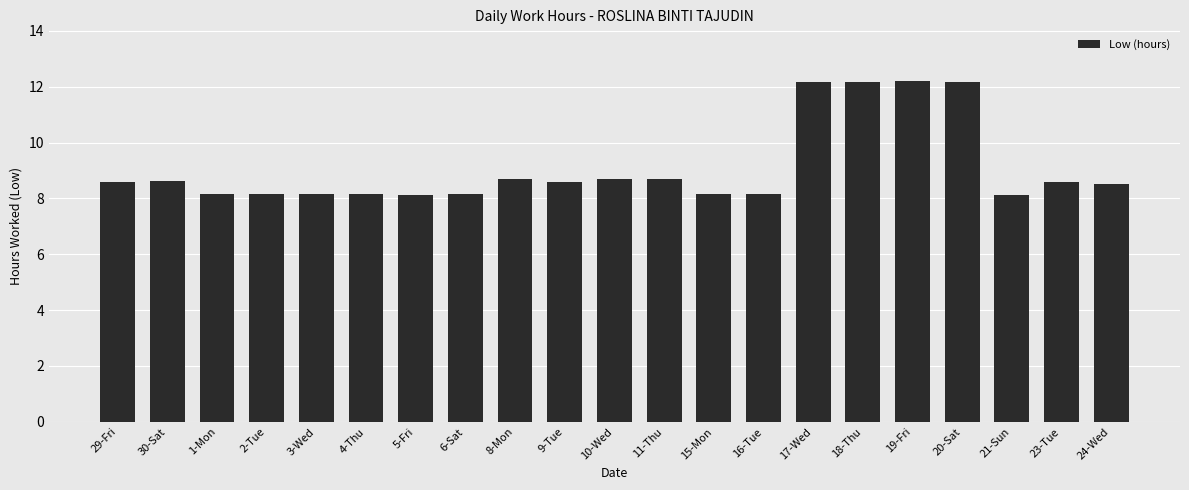

Approximately how many times larger is the value at 30-Sat compared to 4-Thu?

1.1